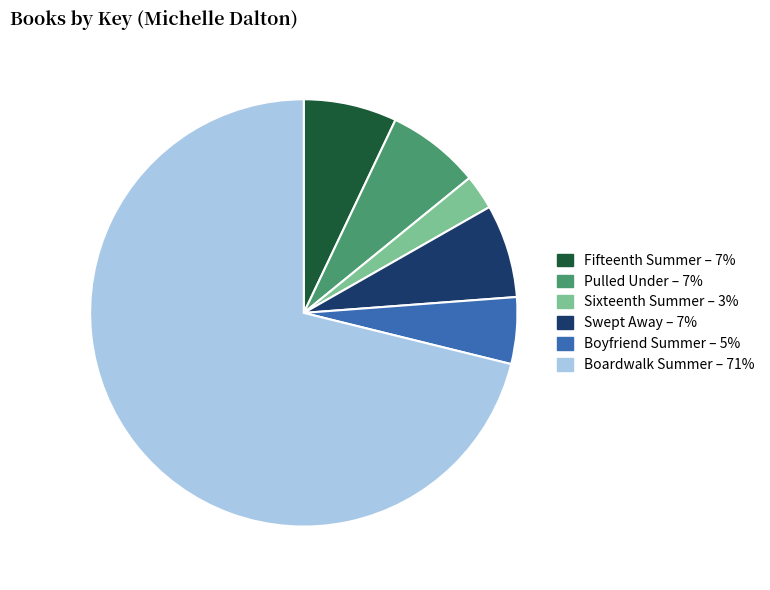

Is Boardwalk Summer the majority of the pie?

Yes